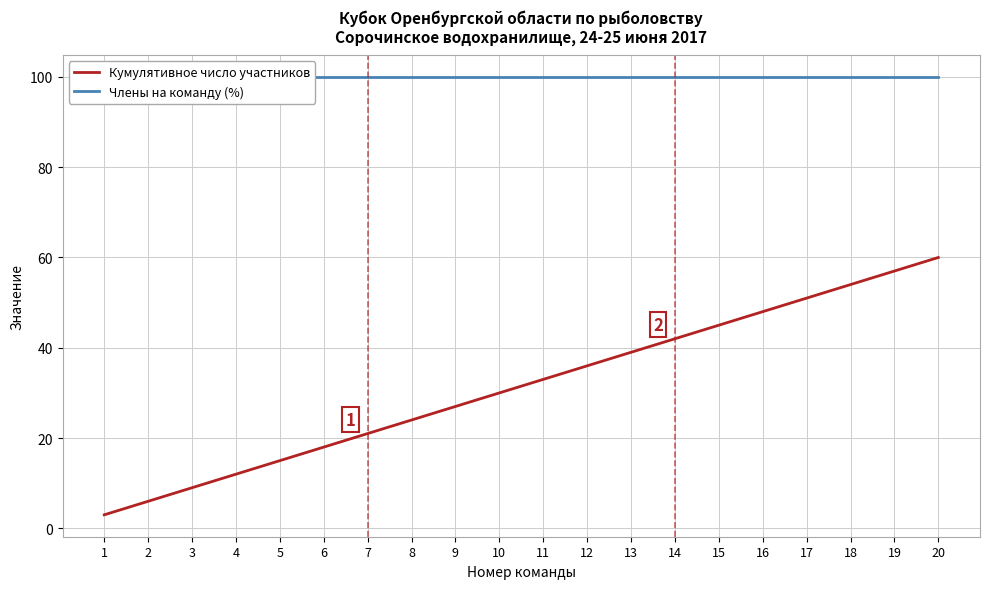

Rank the series by their maximum value, from lowest to highest.

Кумулятивное число участников, Члены на команду (%)